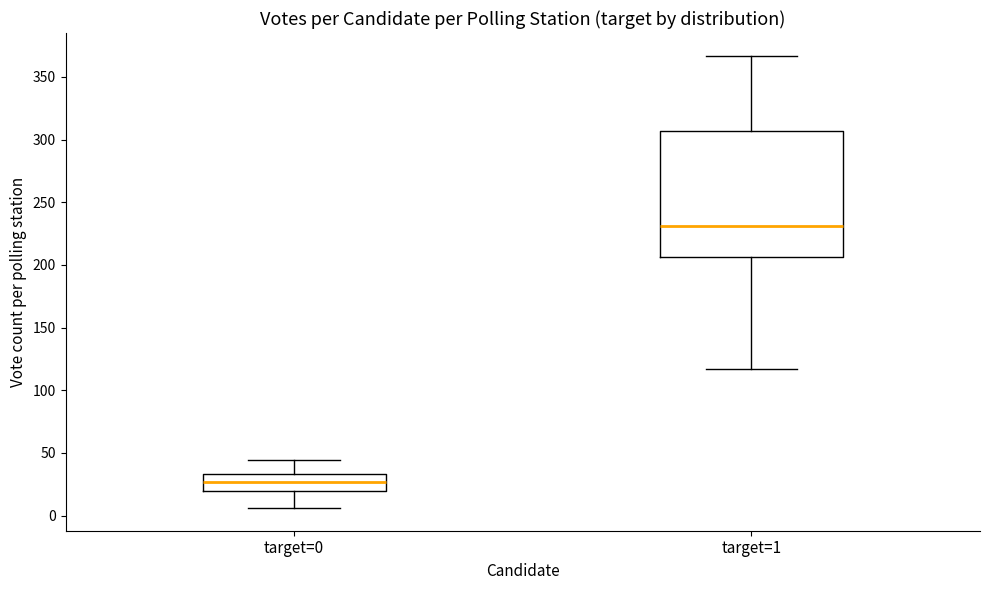

Comparing the boxes themselves (not the whiskers), which one is the tallest?

target=1